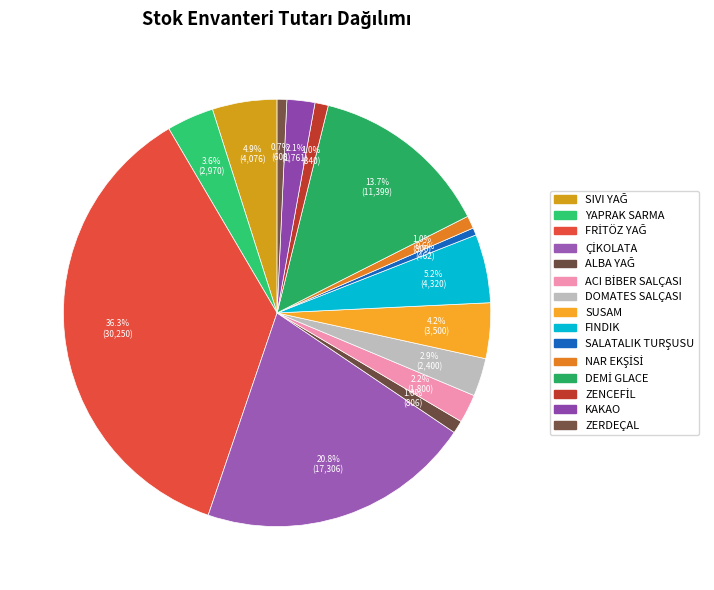

Count the number of slices in the pie.

15